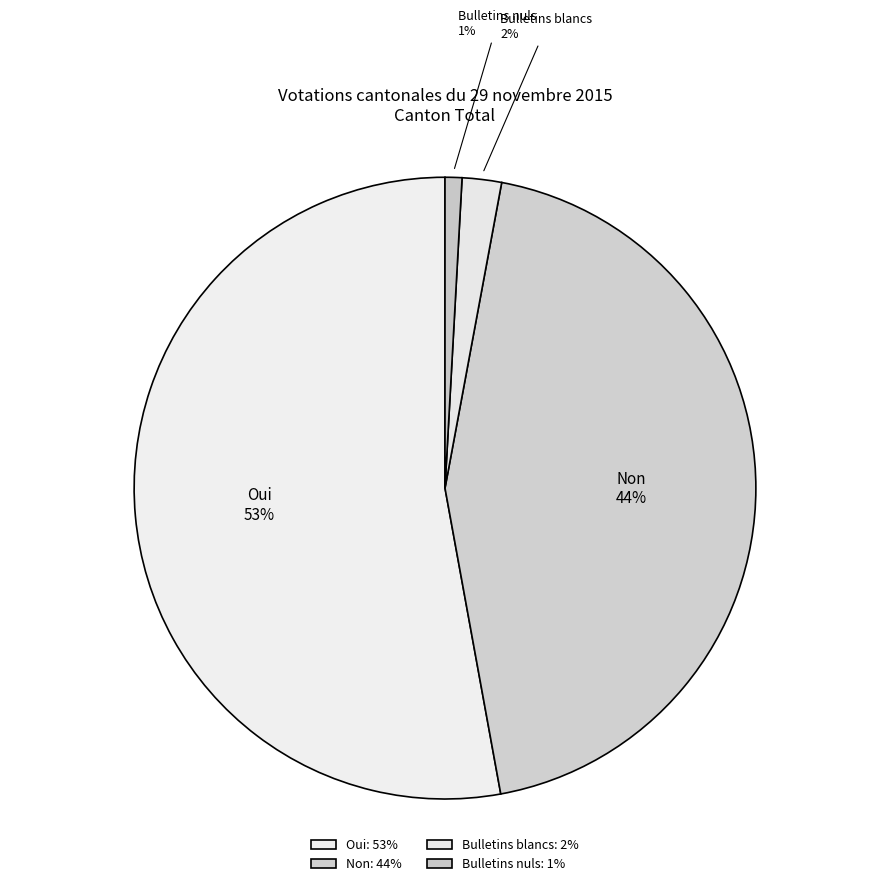

What is the smallest slice in the pie chart?

Bulletins nuls